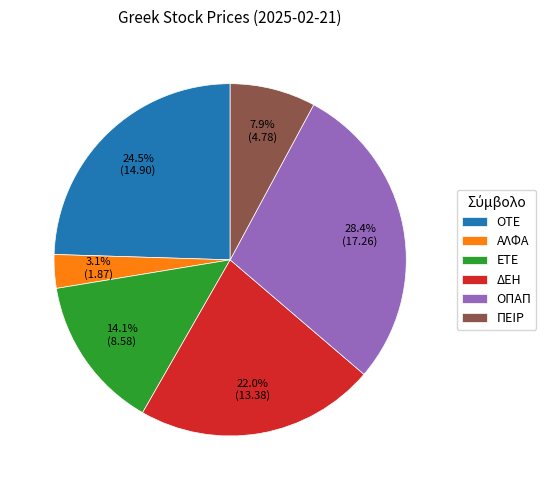

What percentage is the ΠΕΙΡ slice, to the nearest percent?

8%